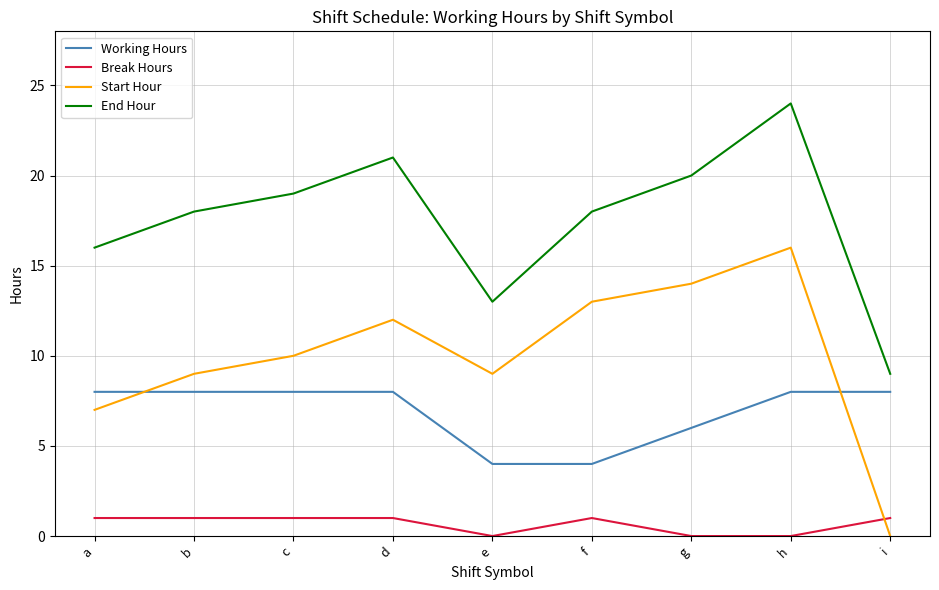

True or false: Working Hours and Break Hours cross at least once.

False